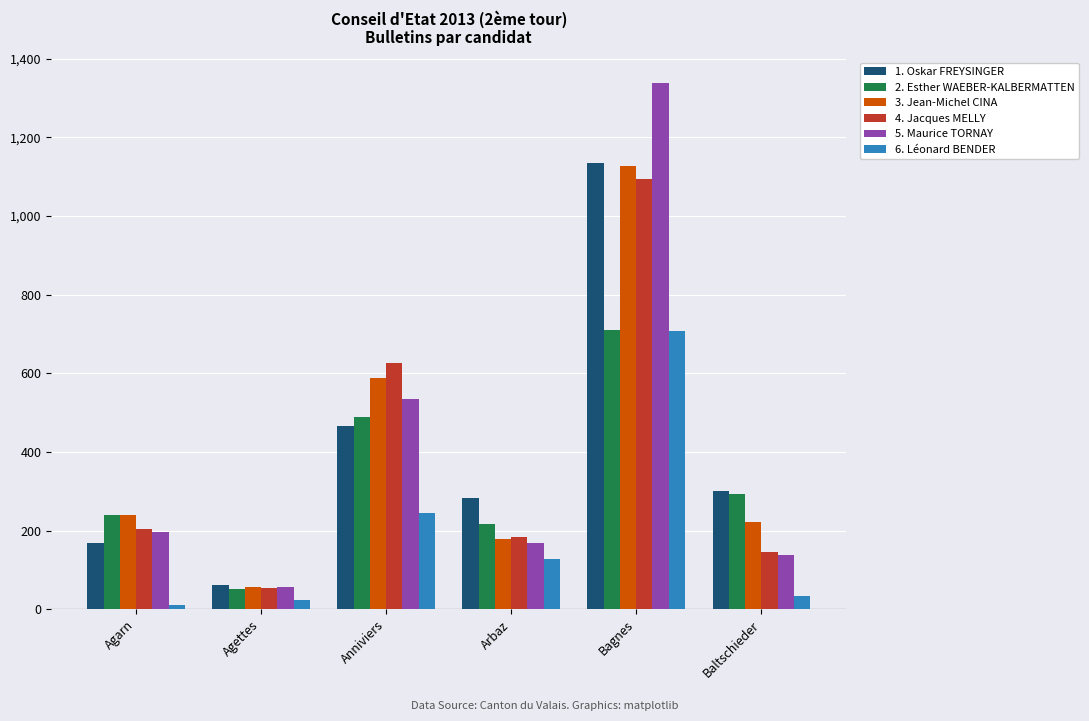

What position from the left is Anniviers?

3